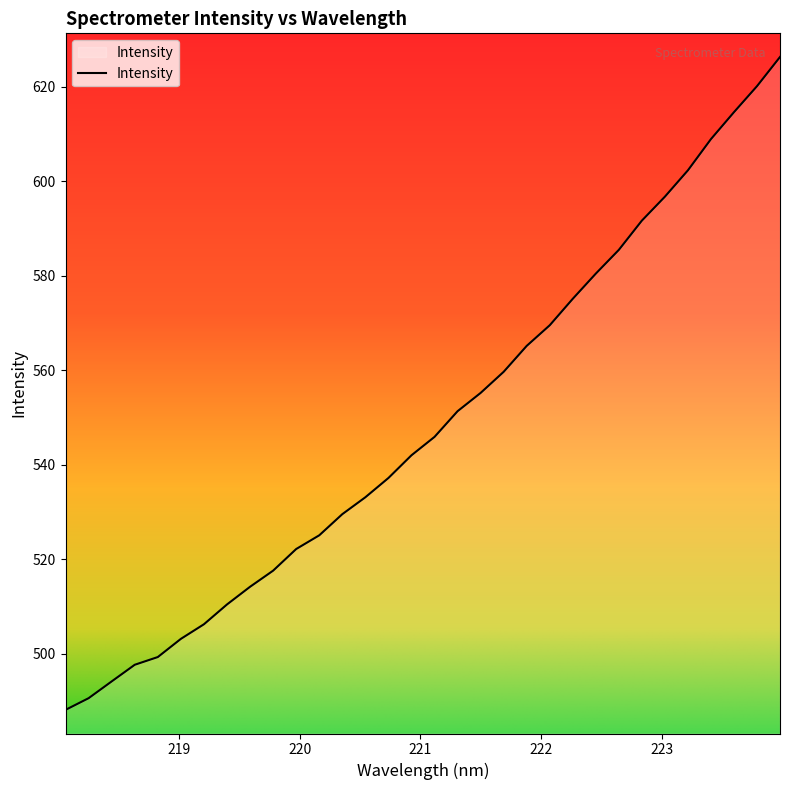

What is the maximum value shown in the chart?

626.3